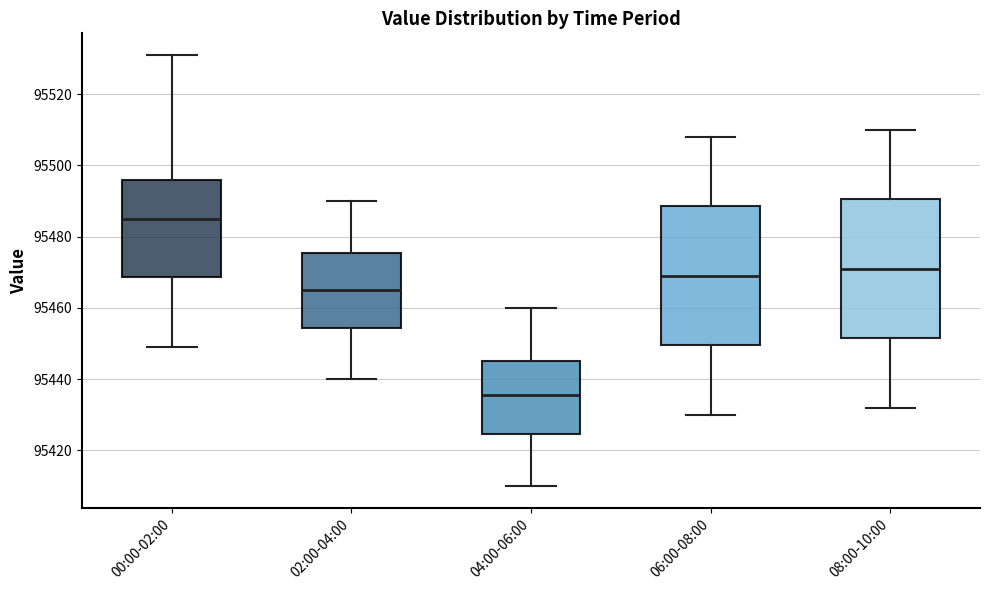

Reading left to right, transcribe this box plot: for each box, give where its median line is, the range the box spans, and where its two whiskers end, as read against the y-axis. The values are not printed on the chart, so give them approximately, as read against the axis.

00:00-02:00: median 95486, box 95468 to 95496, whiskers 95450 to 95532
02:00-04:00: median 95466, box 95454 to 95476, whiskers 95440 to 95490
04:00-06:00: median 95436, box 95424 to 95446, whiskers 95410 to 95460
06:00-08:00: median 95470, box 95450 to 95488, whiskers 95430 to 95508
08:00-10:00: median 95472, box 95452 to 95490, whiskers 95432 to 95510